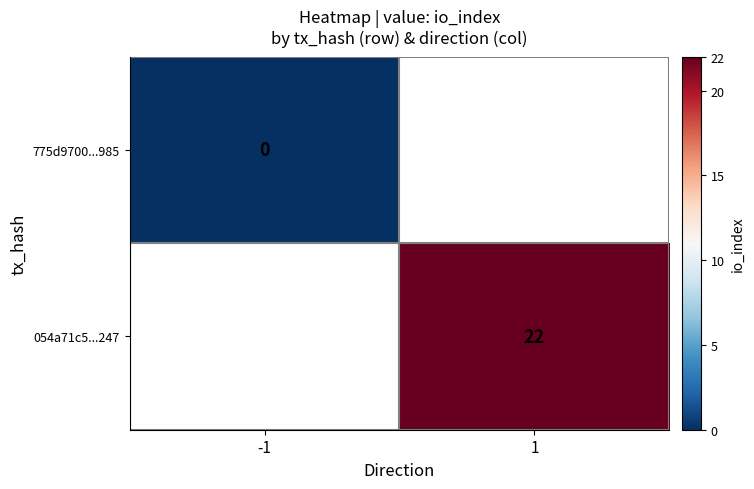

True or false: 054a71c5...247 has a value of 22 at 1.

True